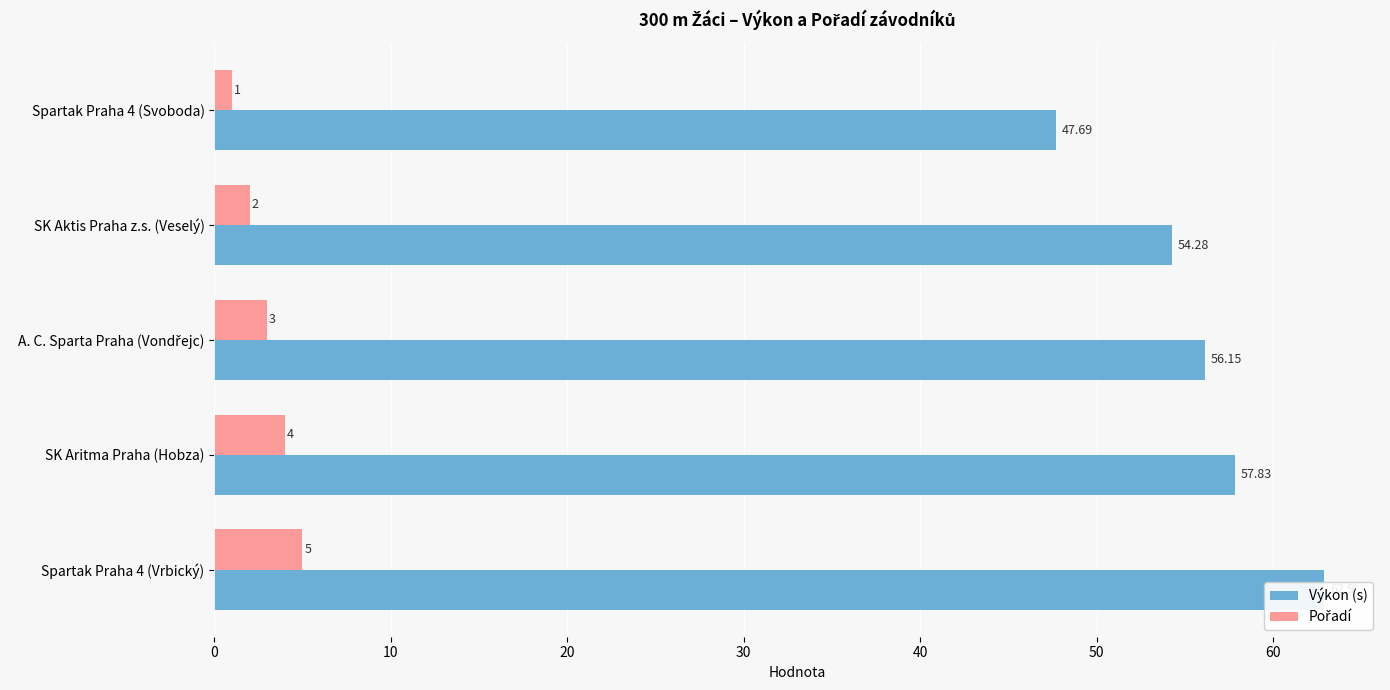

What is the average value of the Výkon (s) series?

55.8